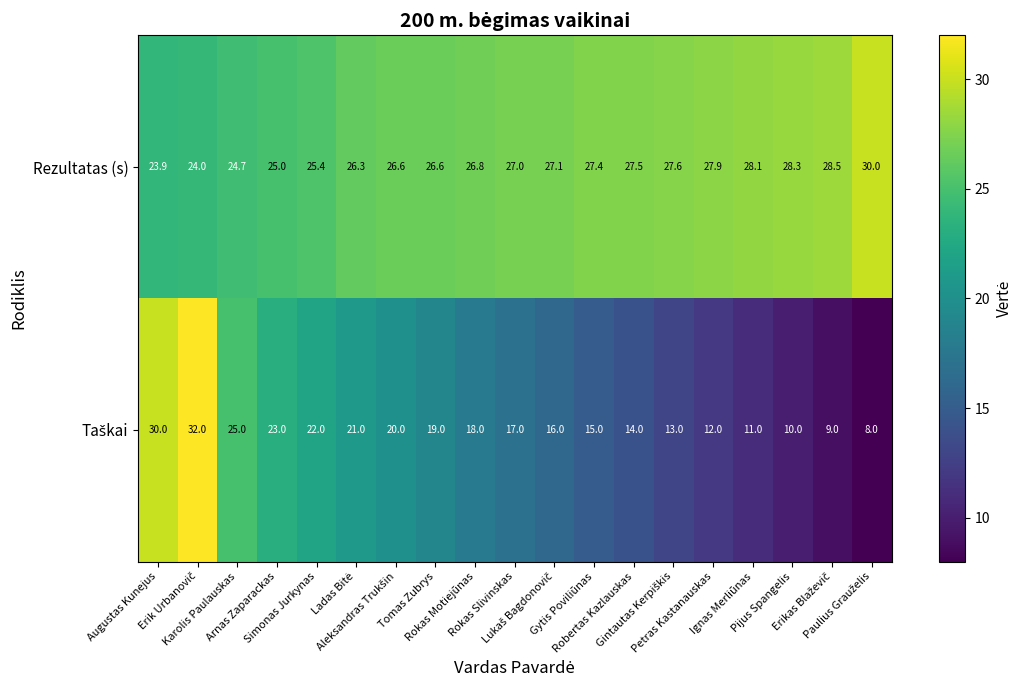

What is the difference between the maximum and minimum values in the Rezultatas (s) series?

6.1